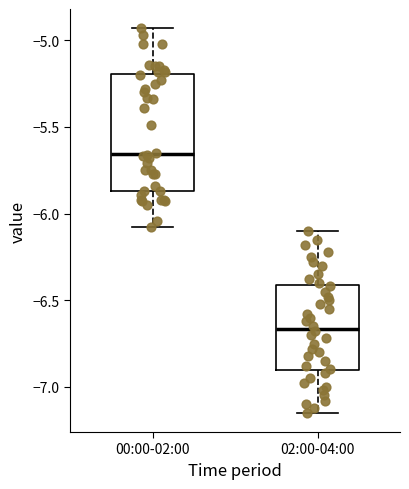

Which box has the highest median line?

00:00-02:00